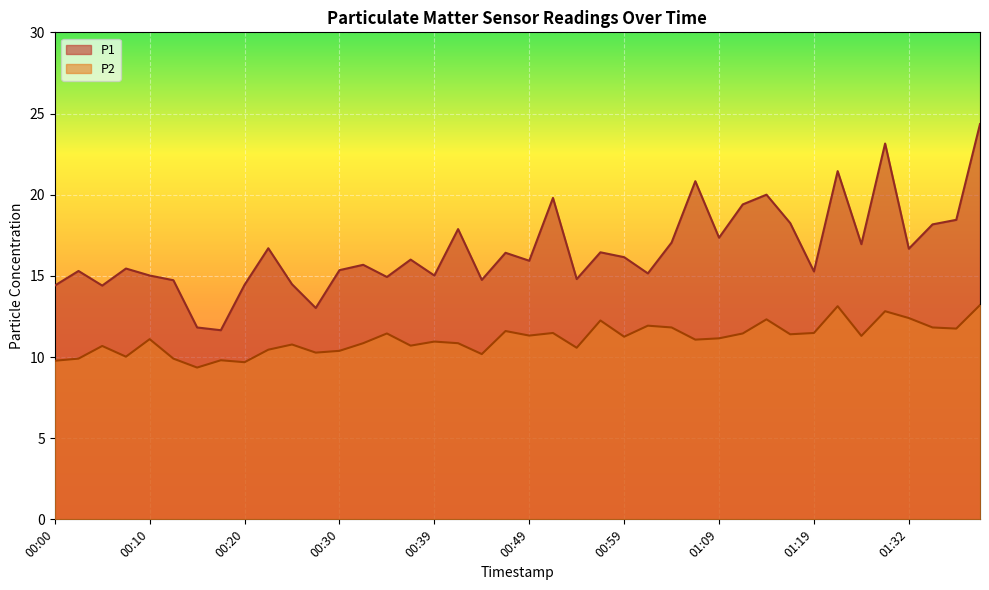

Which category has the highest value in the P1 series?

01:39